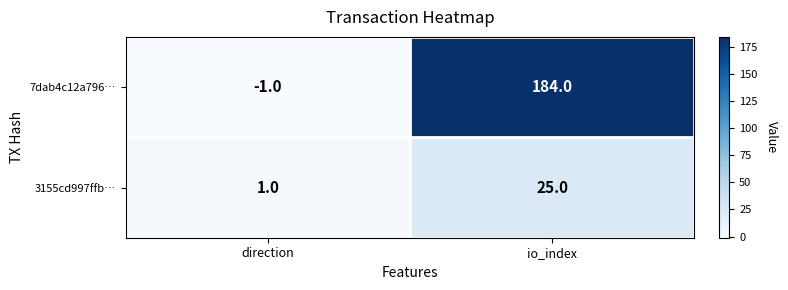

How many data points does each series have?

2